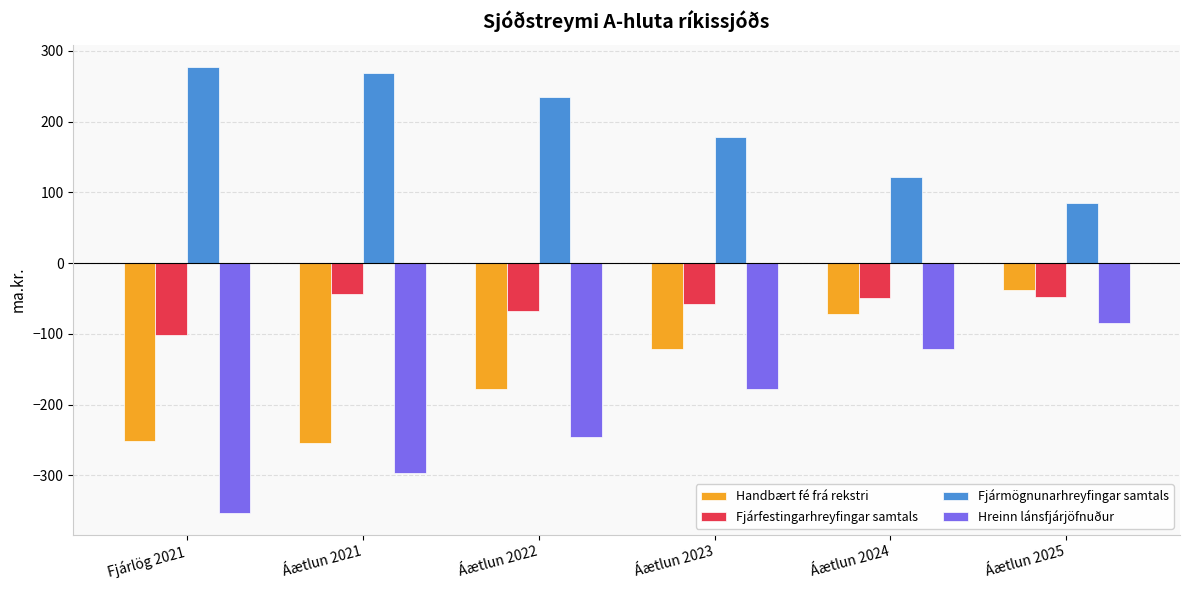

Which series has the largest total across all categories?

Fjármögnunarhreyfingar samtals